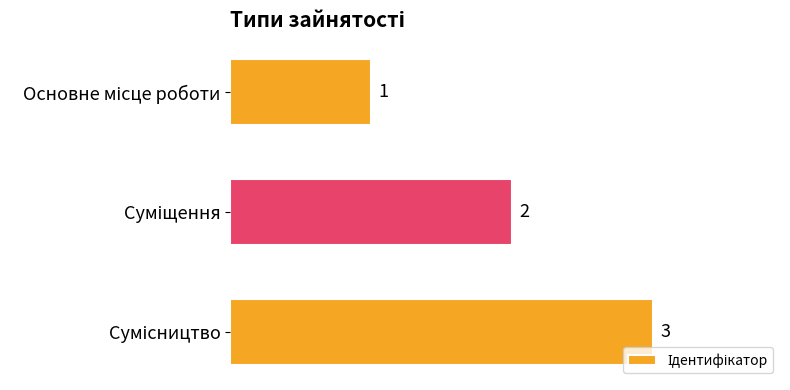

Are the bars grouped side by side (vs. stacked)?

No